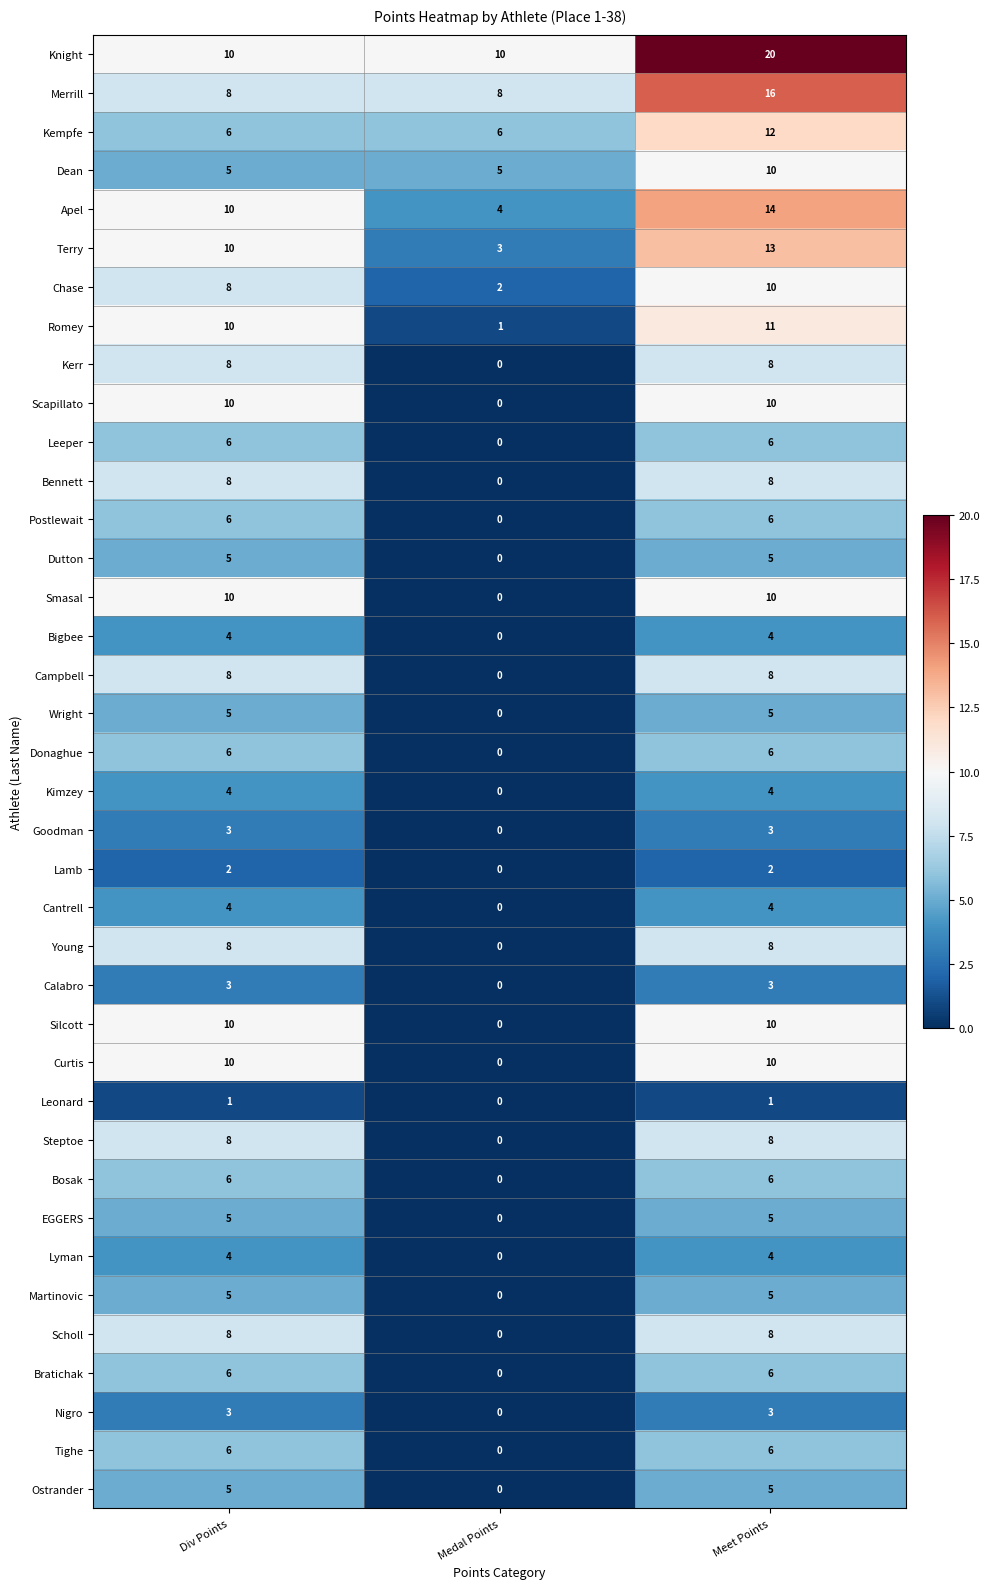

How many data points does each series have?

3